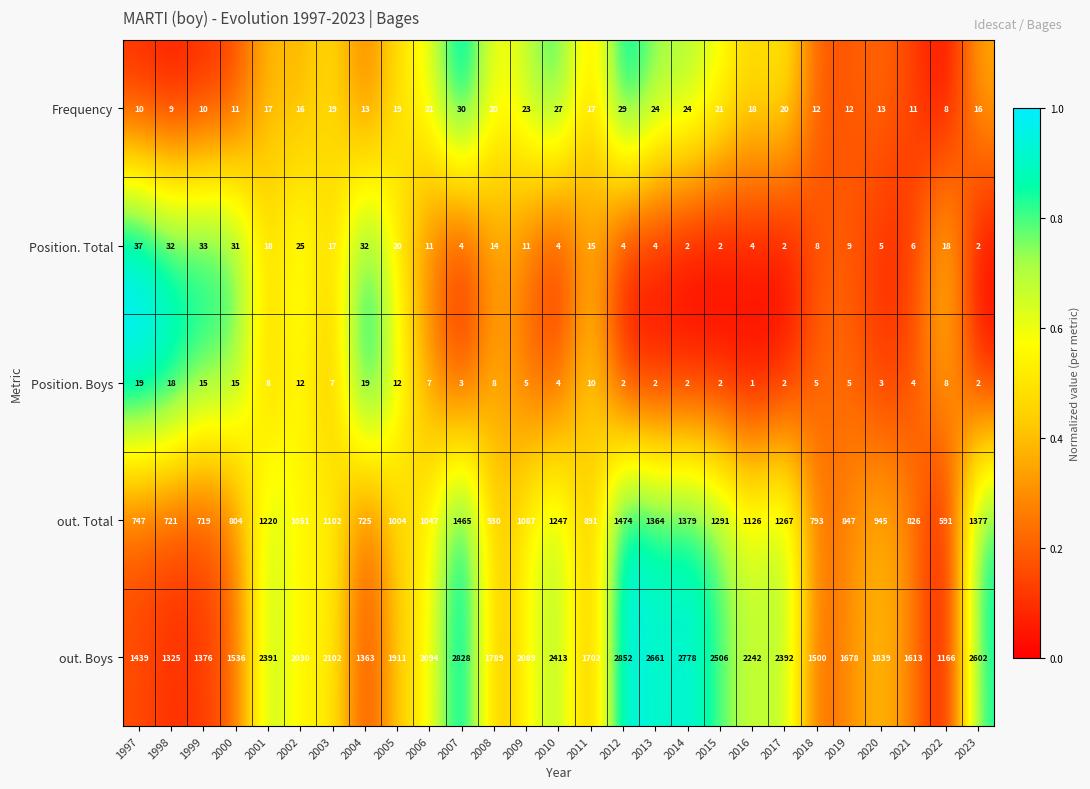

What value does the Position. Total series have at 2001, to the nearest 5?

20